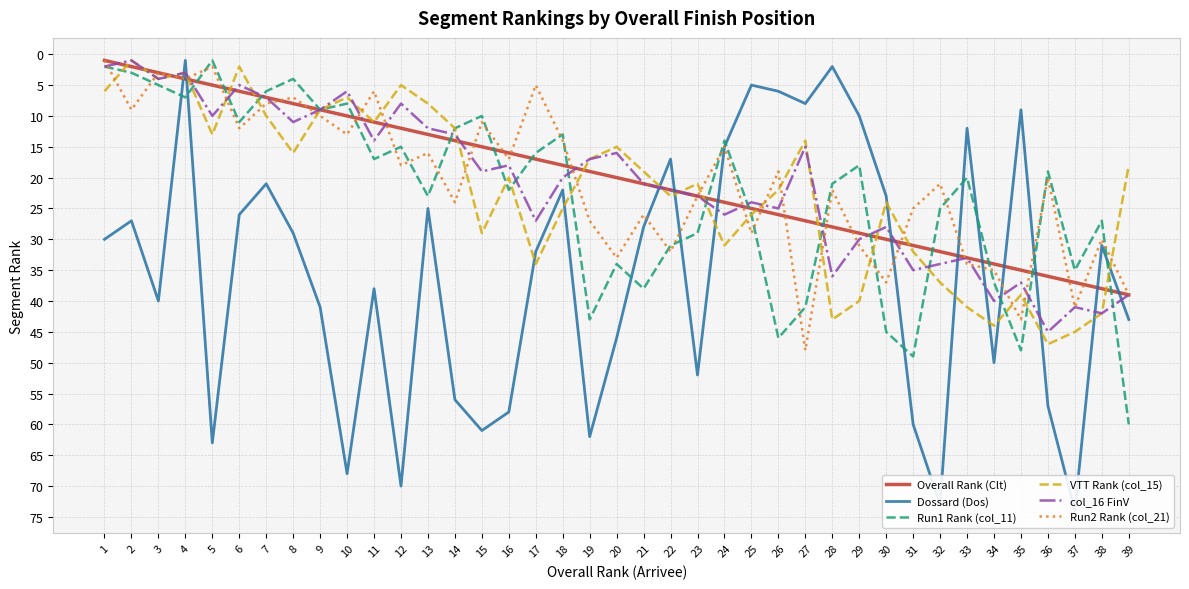

What value does the Run2 Rank (col_21) series have at 24, to the nearest 5?

15